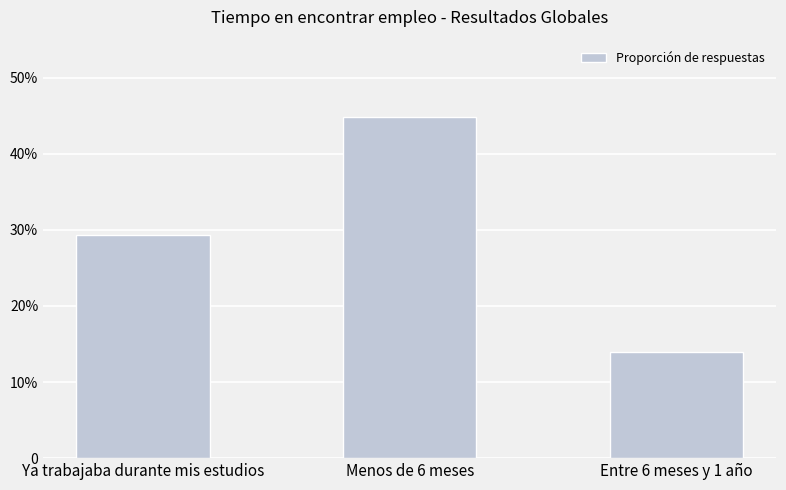

Does the chart contain stacked bars?

No